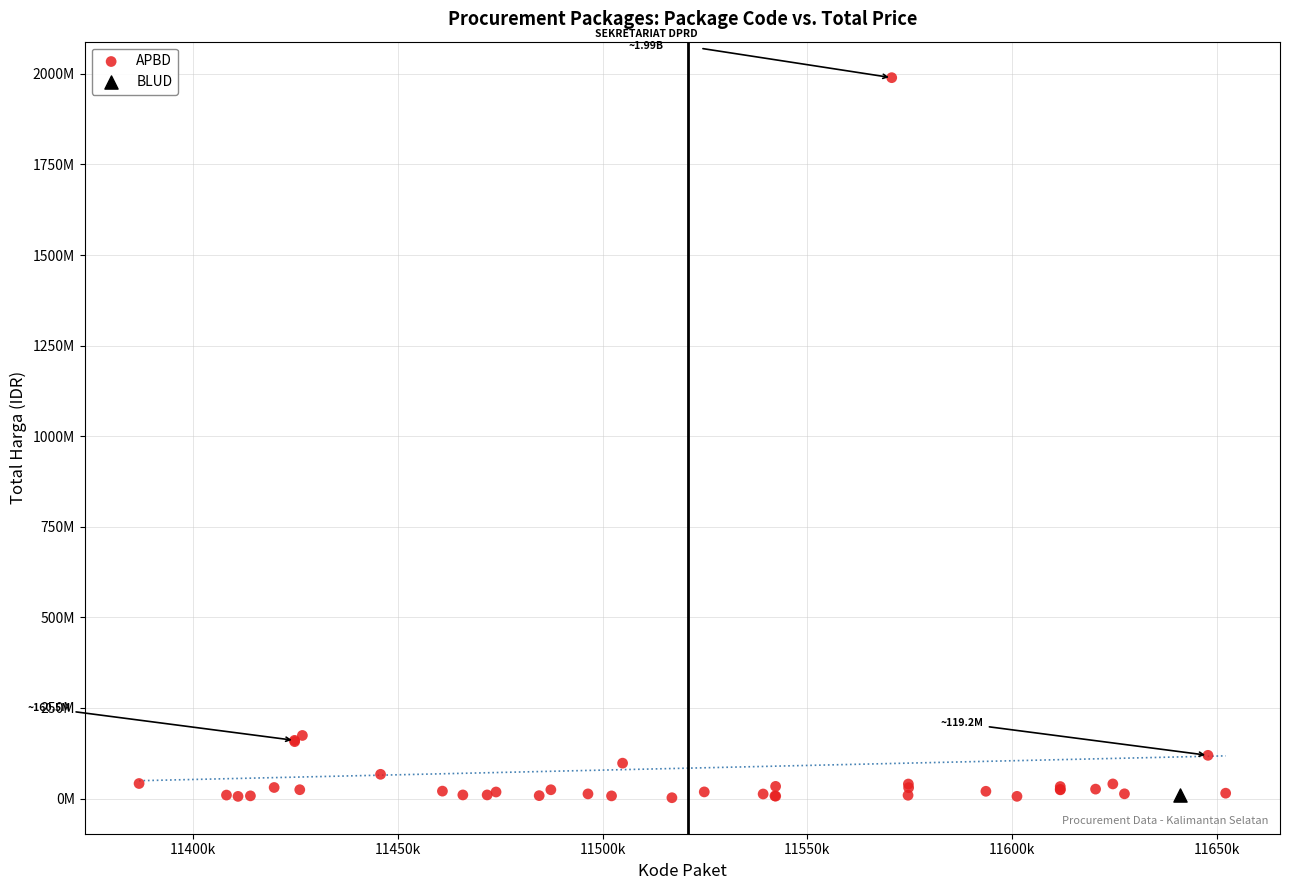

What are all the series names shown in the legend?

APBD, BLUD